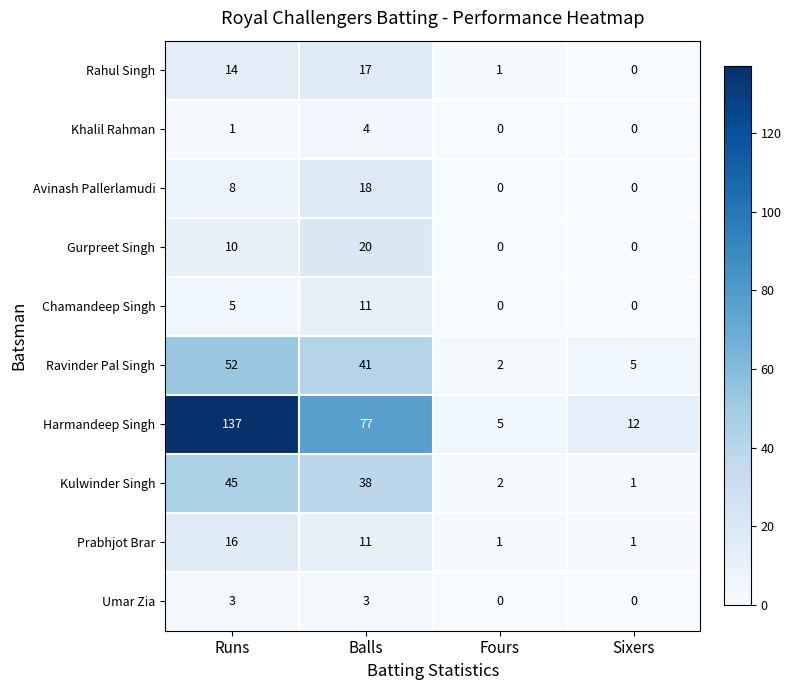

Which series has the largest range (max minus min)?

Harmandeep Singh